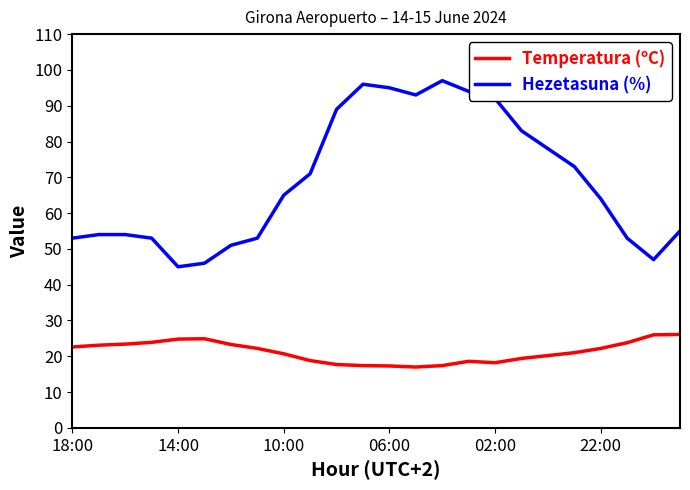

List the series in order of their overall mean, lowest first.

Temperatura (ºC), Hezetasuna (%)